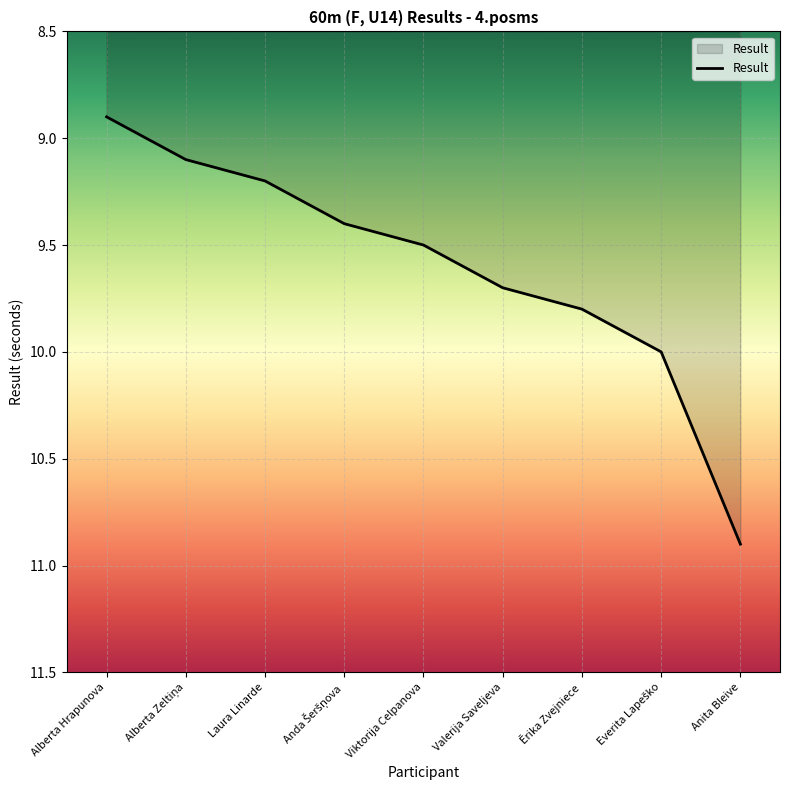

True or false: there are more than 1 points higher than both neighbors.

False